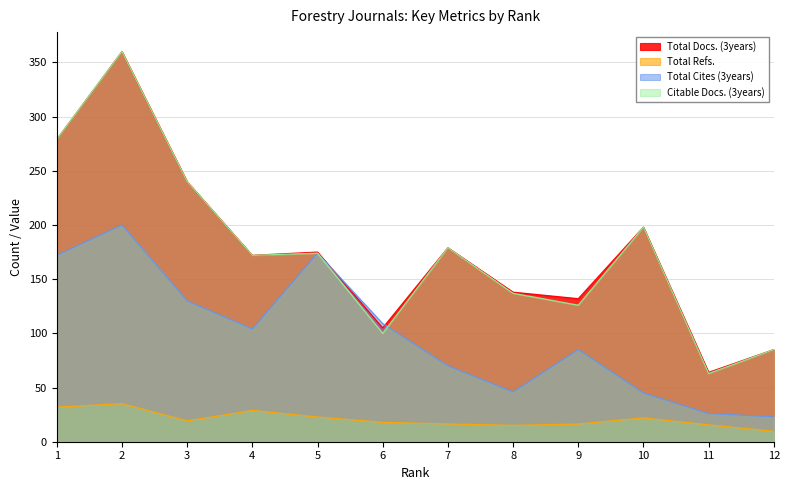

True or false: Total Cites (3years) has a value of 43.6 at 9.

False